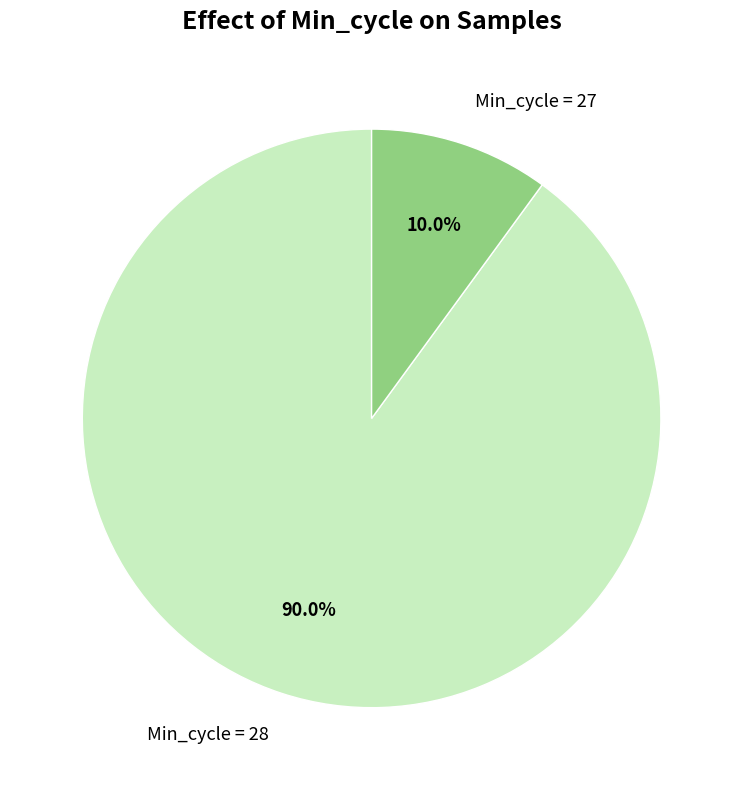

Rank the categories by value from highest to lowest.

Min_cycle = 28, Min_cycle = 27